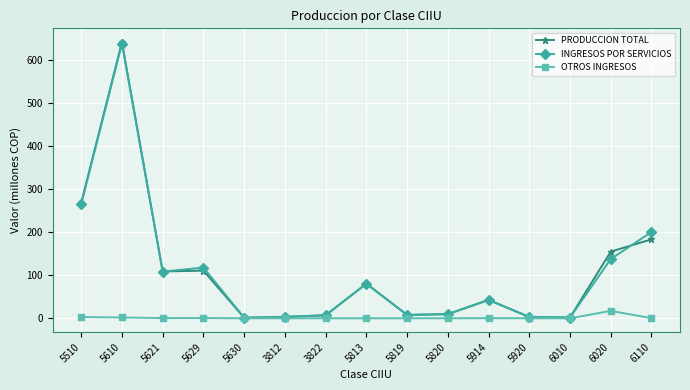

At which label does PRODUCCION TOTAL reach its peak?

5610